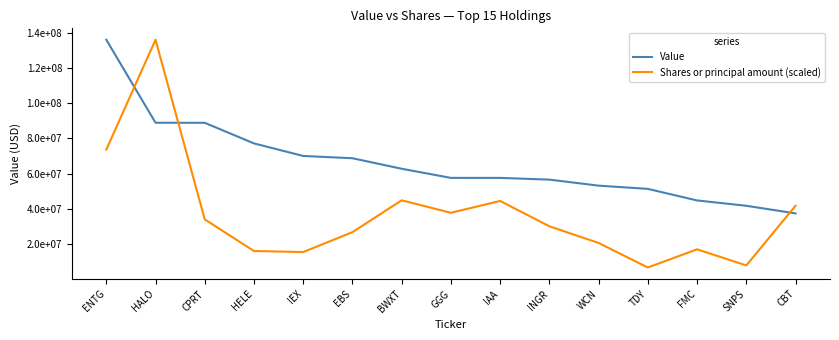

List the series in order of their overall mean, lowest first.

Shares or principal amount (scaled), Value